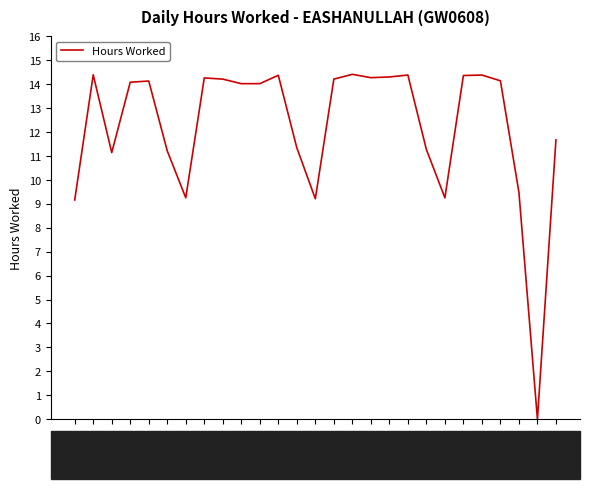

Does the chart display data point markers on the line(s)?

No